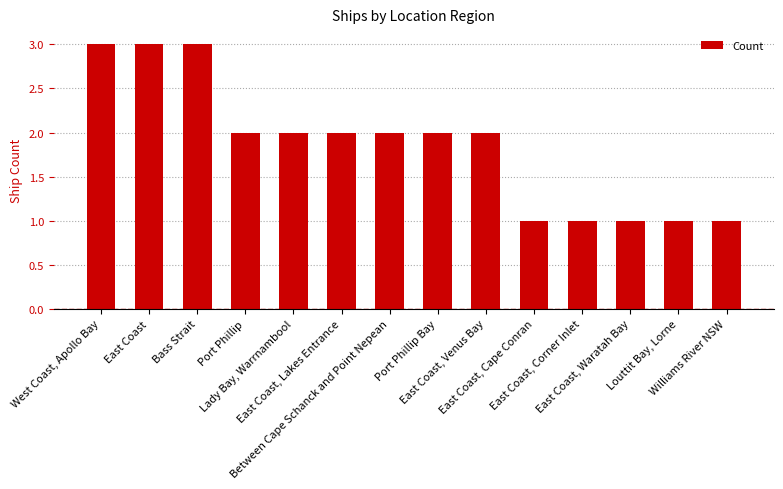

What is the value of the 7th bar from the left?

2